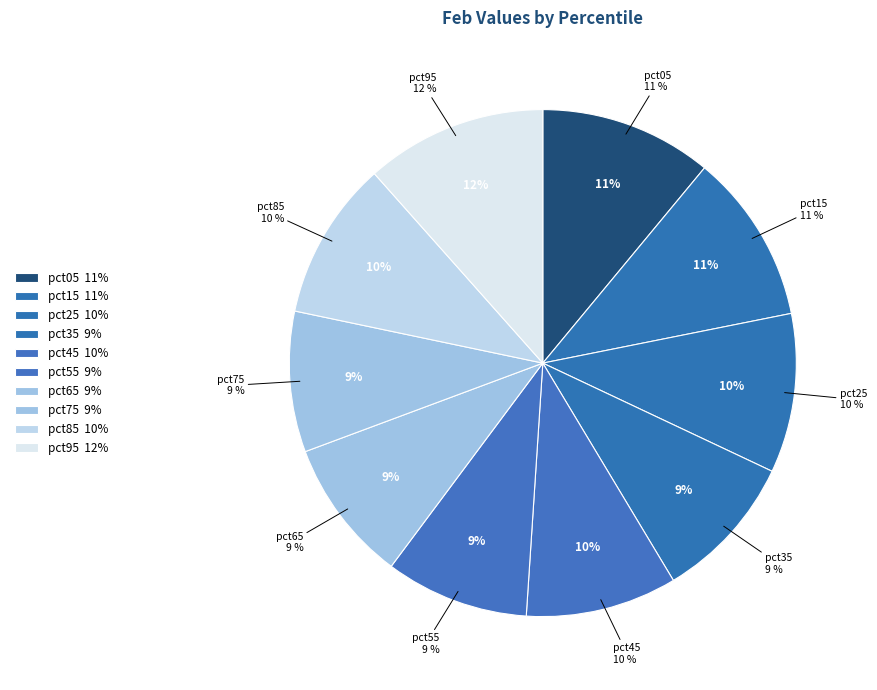

Combined, what portion of the pie is pct85 and pct05?

21.1%